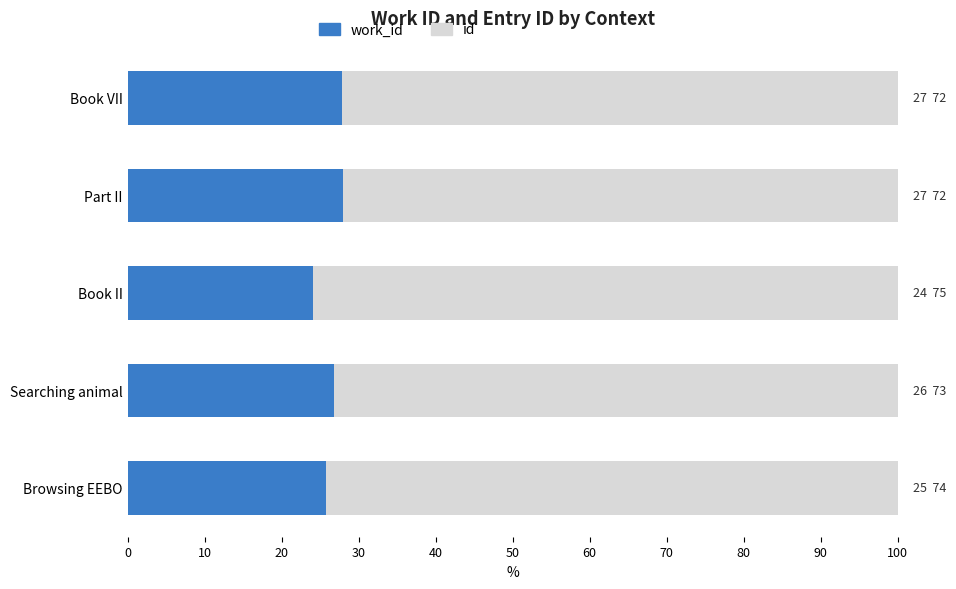

What is the total value across all series at Book VII?

100.0